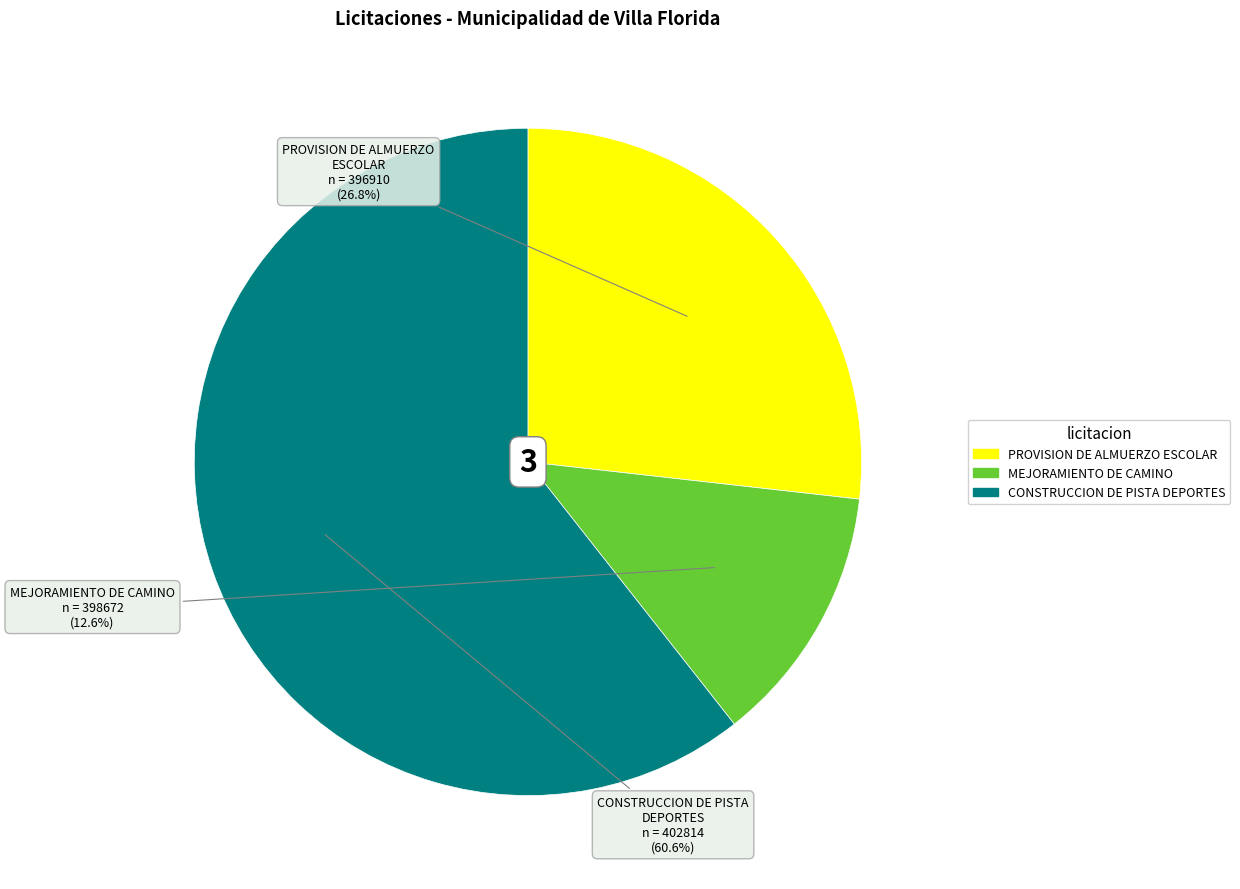

Is there any slice that represents more than half of the pie?

Yes